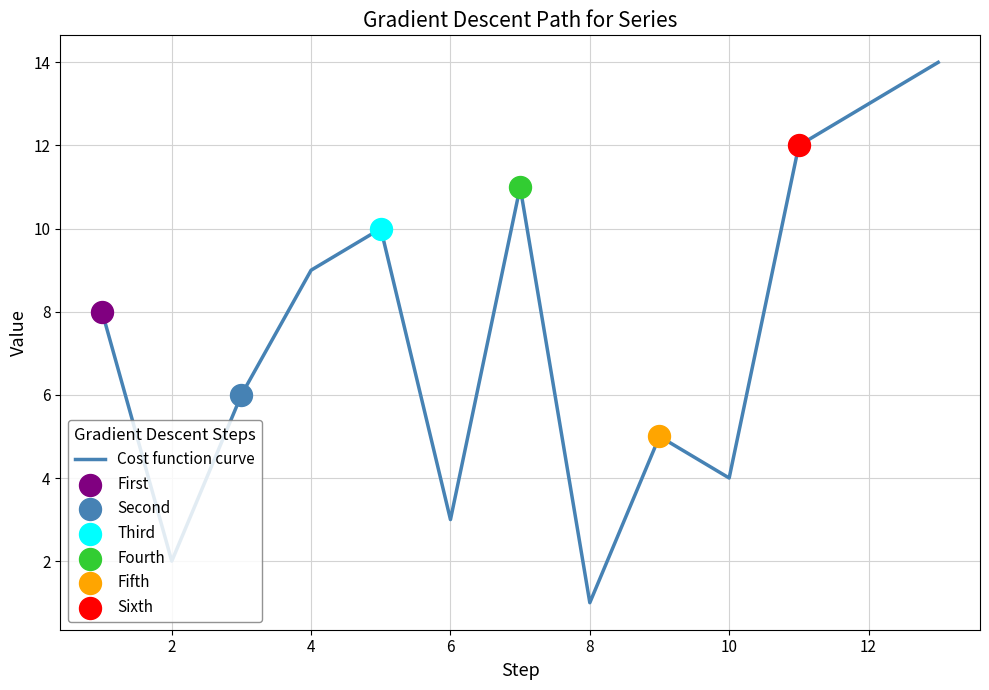

What is the greatest value displayed?

14